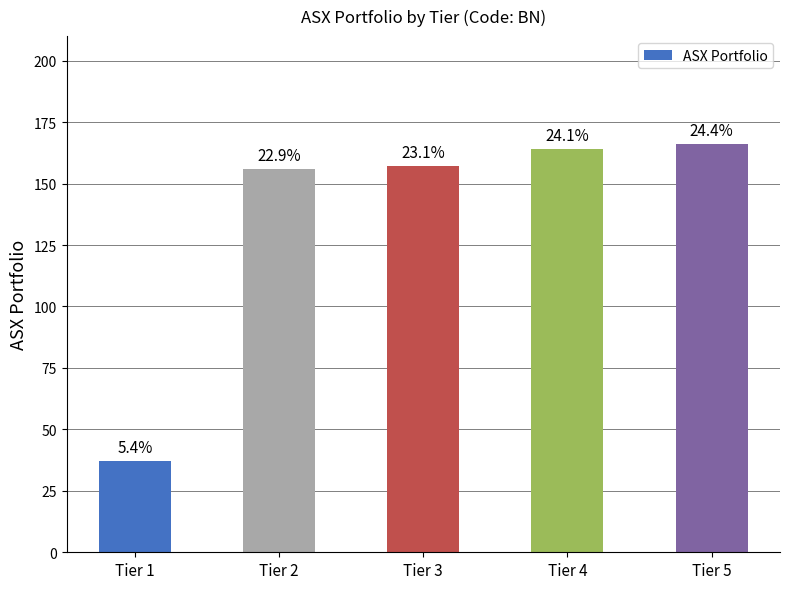

Is it true that the value at Tier 5 is 166?

True